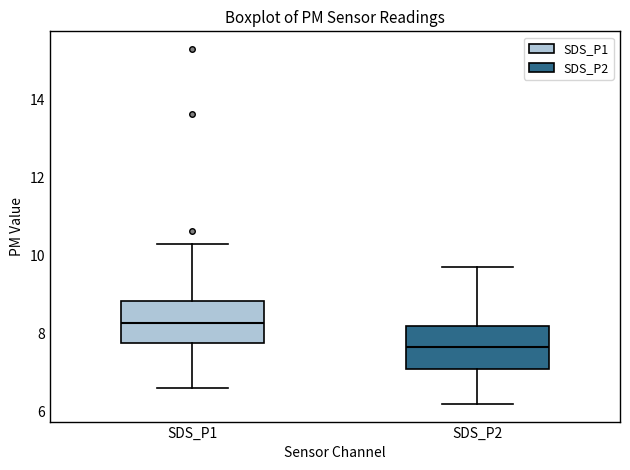

Where does the lower whisker of the box for SDS_P1 end on the y-axis? The values are not printed on the chart, so give them approximately, as read against the axis.

6.6